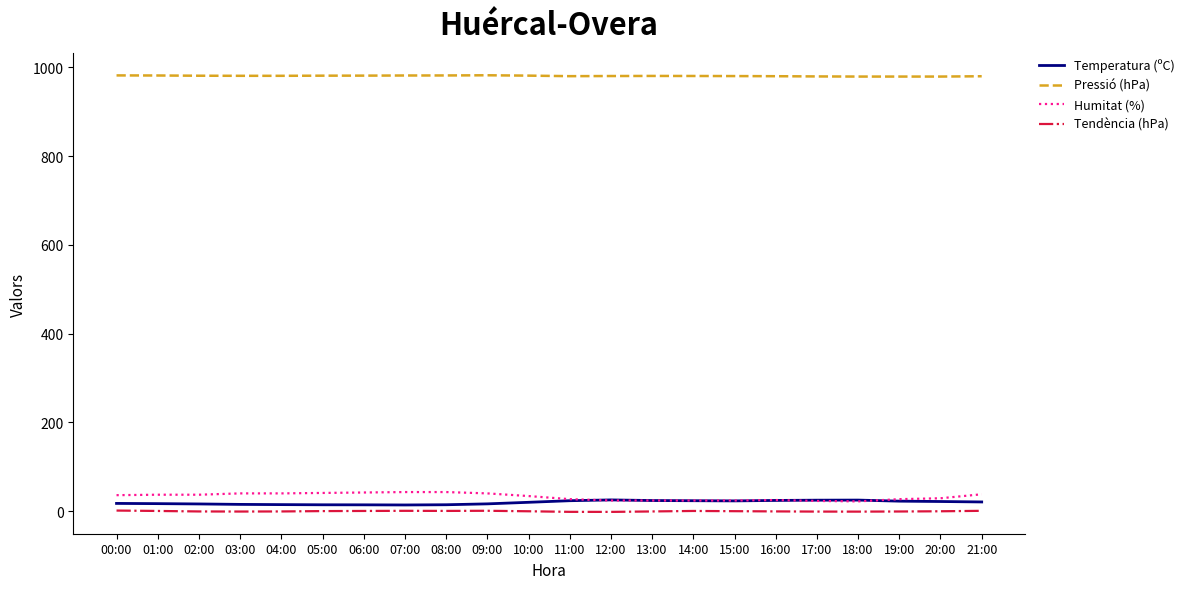

Which series has the widest spread of values?

Humitat (%)